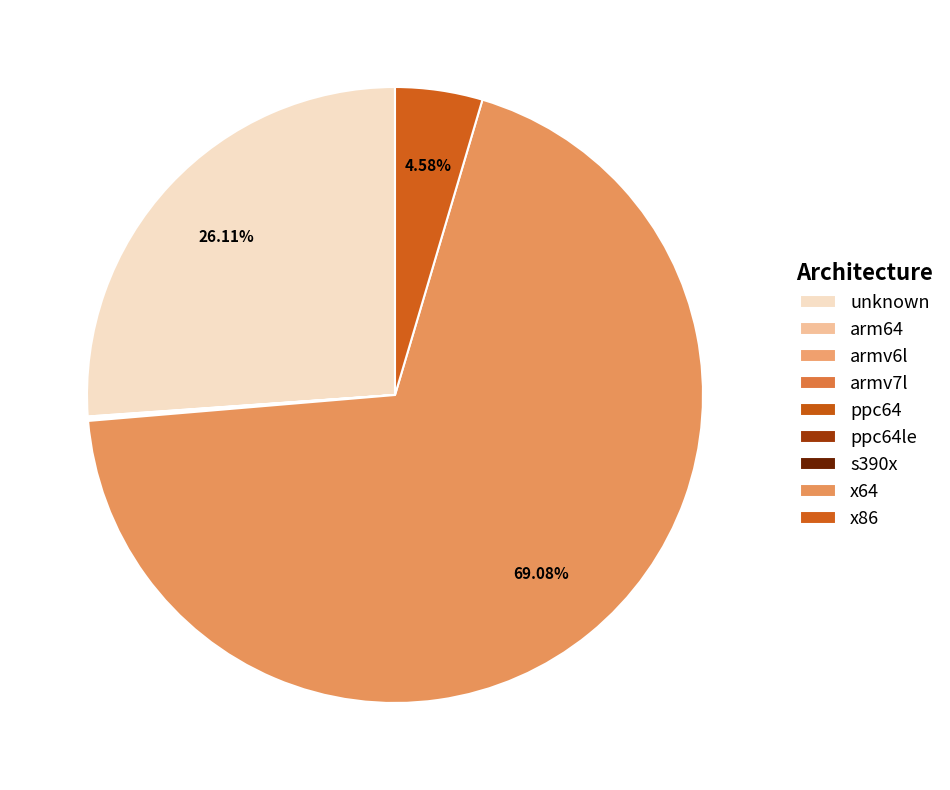

What is the majority slice?

x64